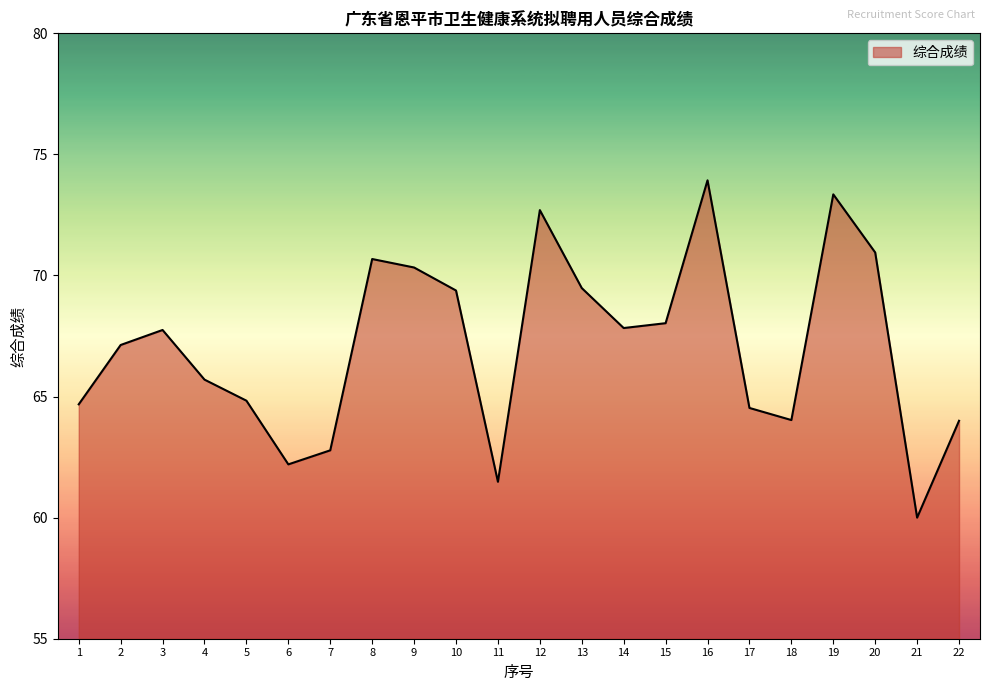

What is the difference between the maximum and minimum values?

13.9